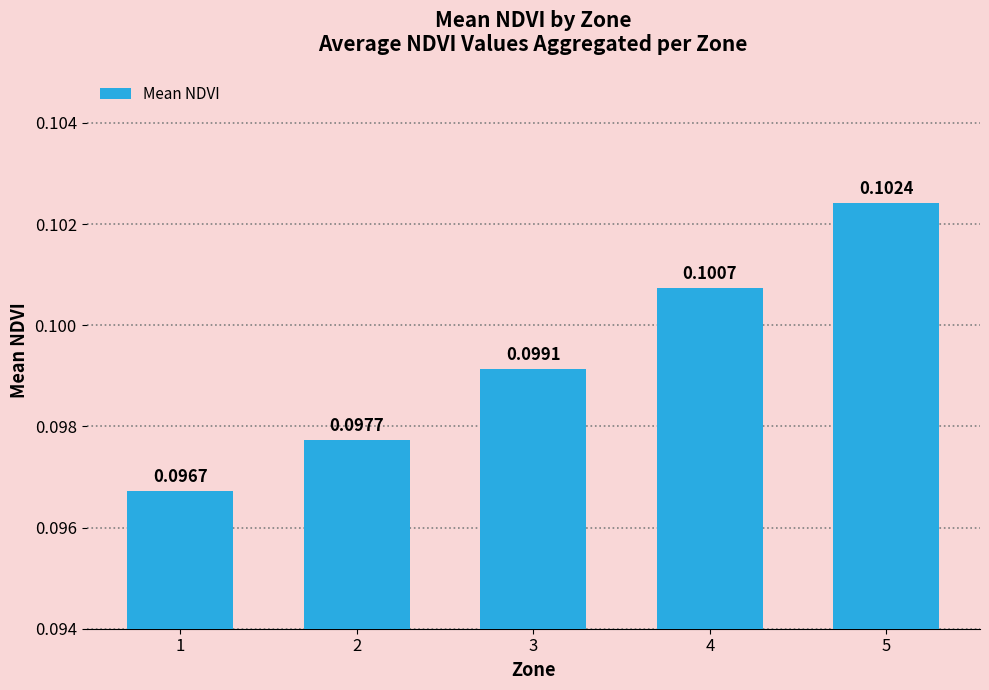

Rank the categories by value from highest to lowest.

5, 4, 3, 2, 1